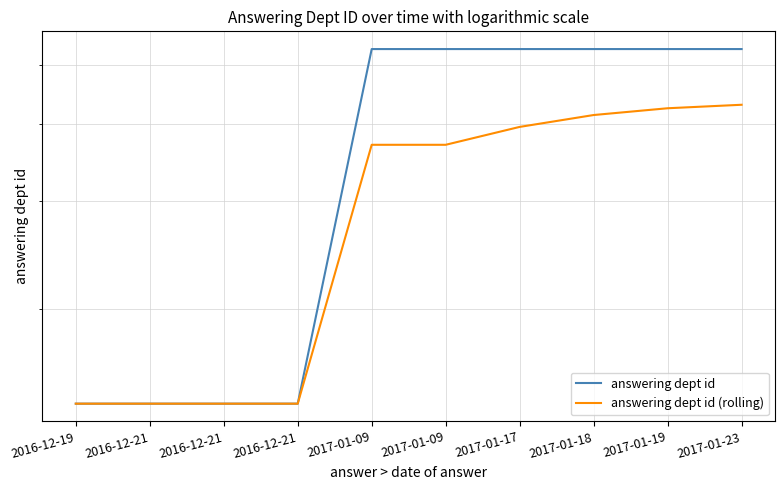

True or false: answering dept id and answering dept id (rolling) cross at least once.

False